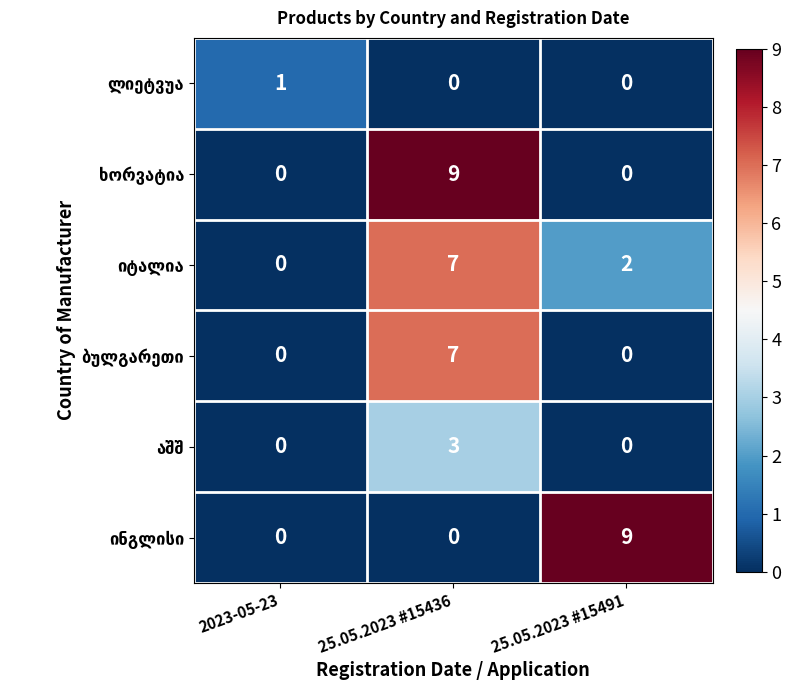

At which category is the sum across all series the highest?

25.05.2023 #15436